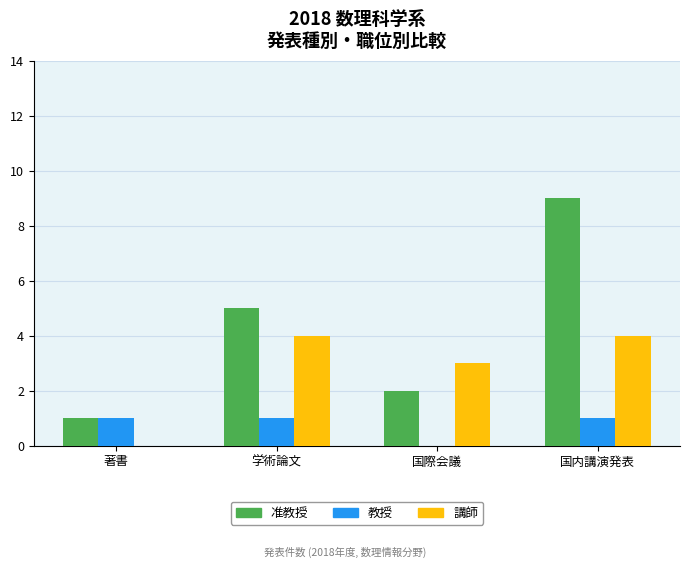

What is the sum of all 講師 values?

11